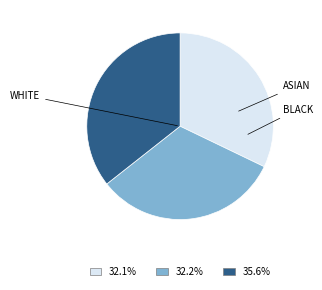

Is there any slice that represents more than half of the pie?

No